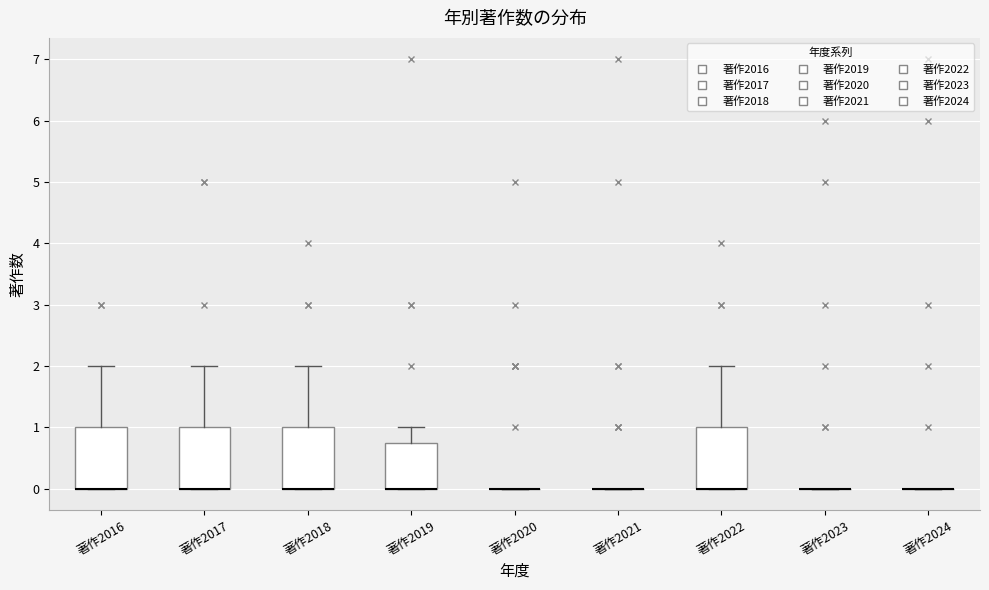

Reading left to right, transcribe this box plot: for each box, give where its median line is, the range the box spans, and where its two whiskers end, as read against the y-axis. The values are not printed on the chart, so give them approximately, as read against the axis.

著作2016: median 0.0 (drawn on the box's lower edge), box 0.0 to 1.0, whiskers 0.0 to 2.0
著作2017: median 0.0 (drawn on the box's lower edge), box 0.0 to 1.0, whiskers 0.0 to 2.0
著作2018: median 0.0 (drawn on the box's lower edge), box 0.0 to 1.0, whiskers 0.0 to 2.0
著作2019: median 0.0 (drawn on the box's lower edge), box 0.0 to 0.8, whiskers 0.0 to 1.0
著作2020: box collapsed to a line at 0.0, whiskers 0.0 to 0.0
著作2021: box collapsed to a line at 0.0, whiskers 0.0 to 0.0
著作2022: median 0.0 (drawn on the box's lower edge), box 0.0 to 1.0, whiskers 0.0 to 2.0
著作2023: box collapsed to a line at 0.0, whiskers 0.0 to 0.0
著作2024: box collapsed to a line at 0.0, whiskers 0.0 to 0.0